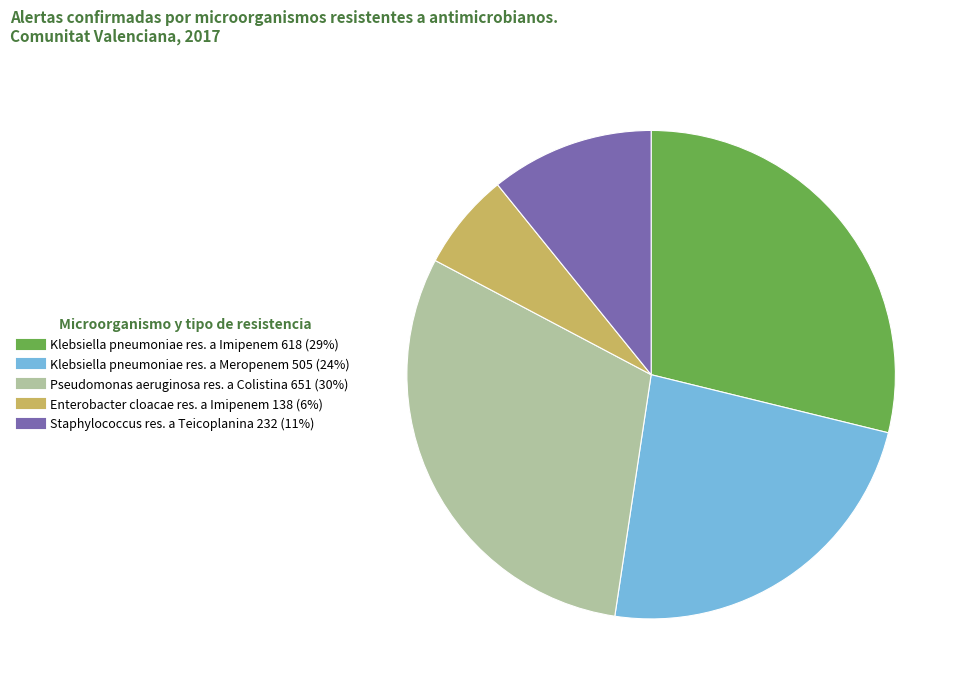

Is there a majority slice in this chart?

No